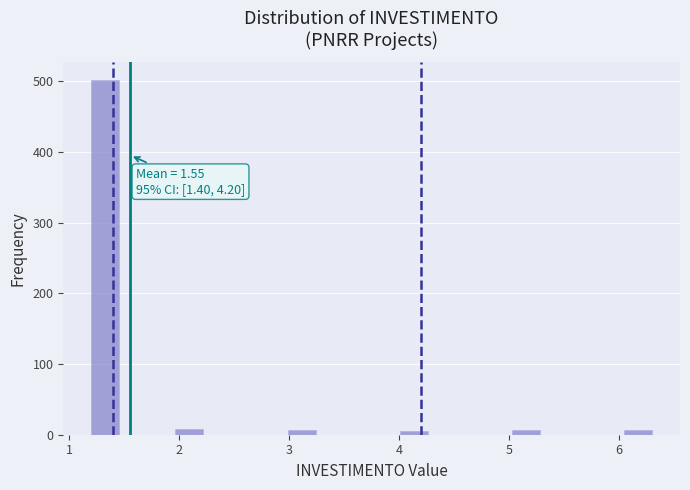

Read against the x-axis, roughly where is the centre of the tallest bar?

1.3